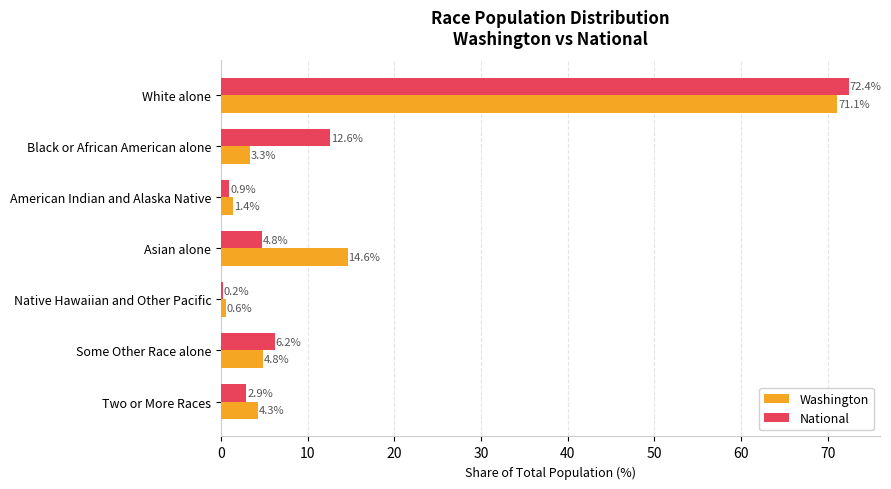

What is the highest value of the National series?

72.4